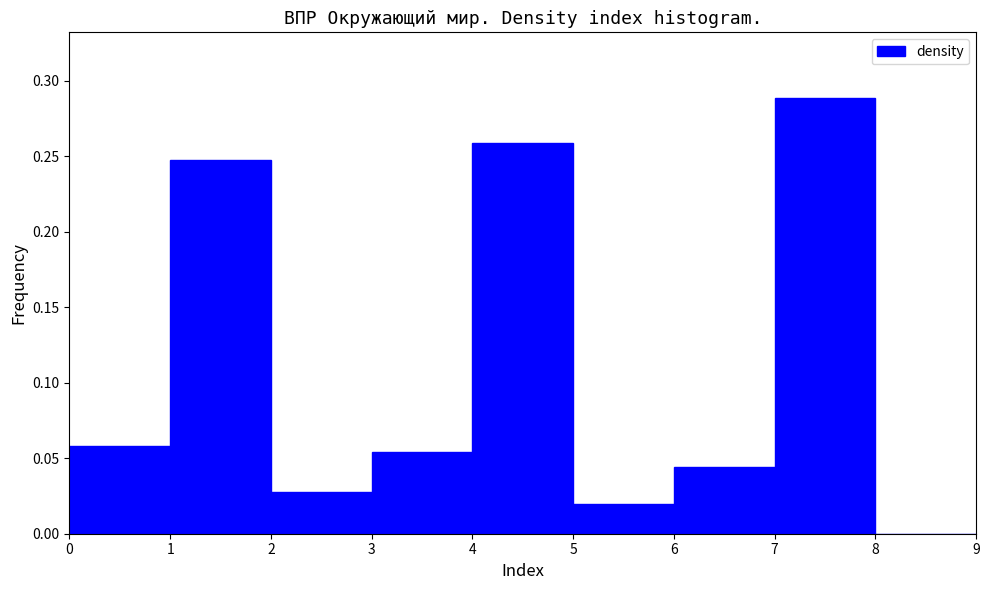

Reading left to right, list every bar in this chart as the range it spans on the x-axis followed by its height. The values are not printed on the chart, so give them approximately, as read against the axis.

0 to 1: 0.060
1 to 2: 0.250
2 to 3: 0.030
3 to 4: 0.055
4 to 5: 0.260
5 to 6: 0.020
6 to 7: 0.045
7 to 8: 0.290
8 to 9: 0